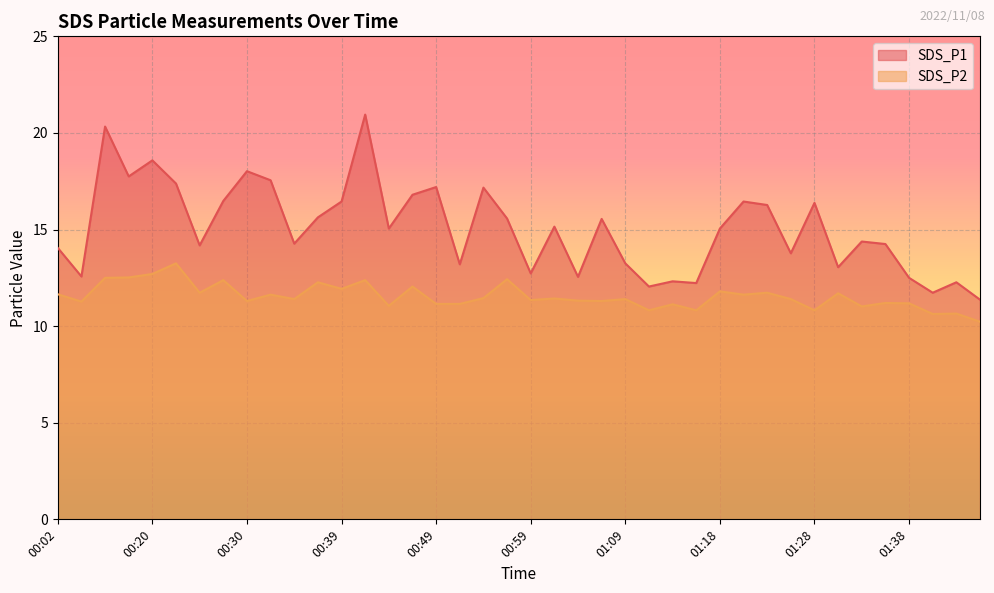

True or false: SDS_P2 and SDS_P1 intersect in this chart.

False